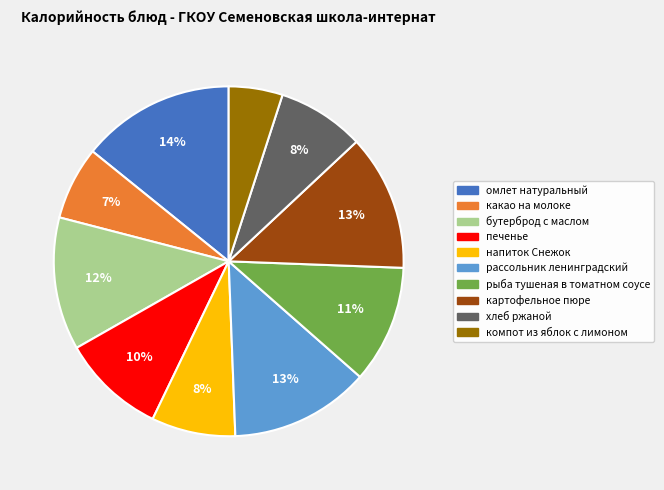

The рыба тушеная в томатном соусе slice represents 1% of the pie. True or false?

False